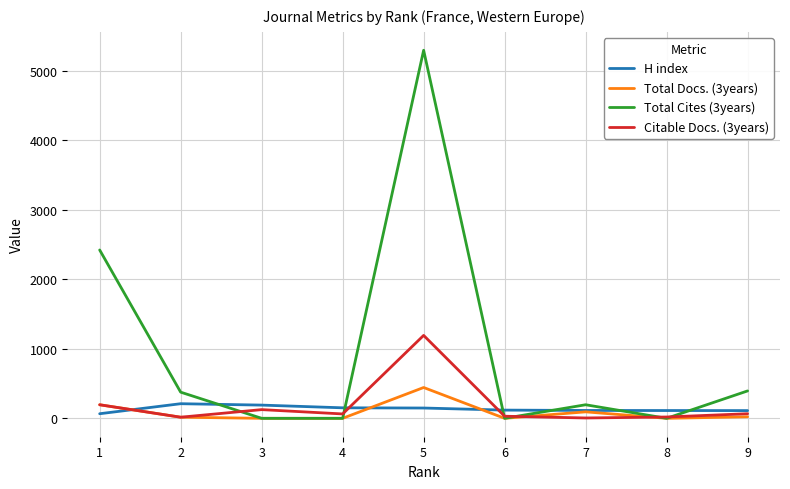

Which series has the widest spread of values?

Total Cites (3years)